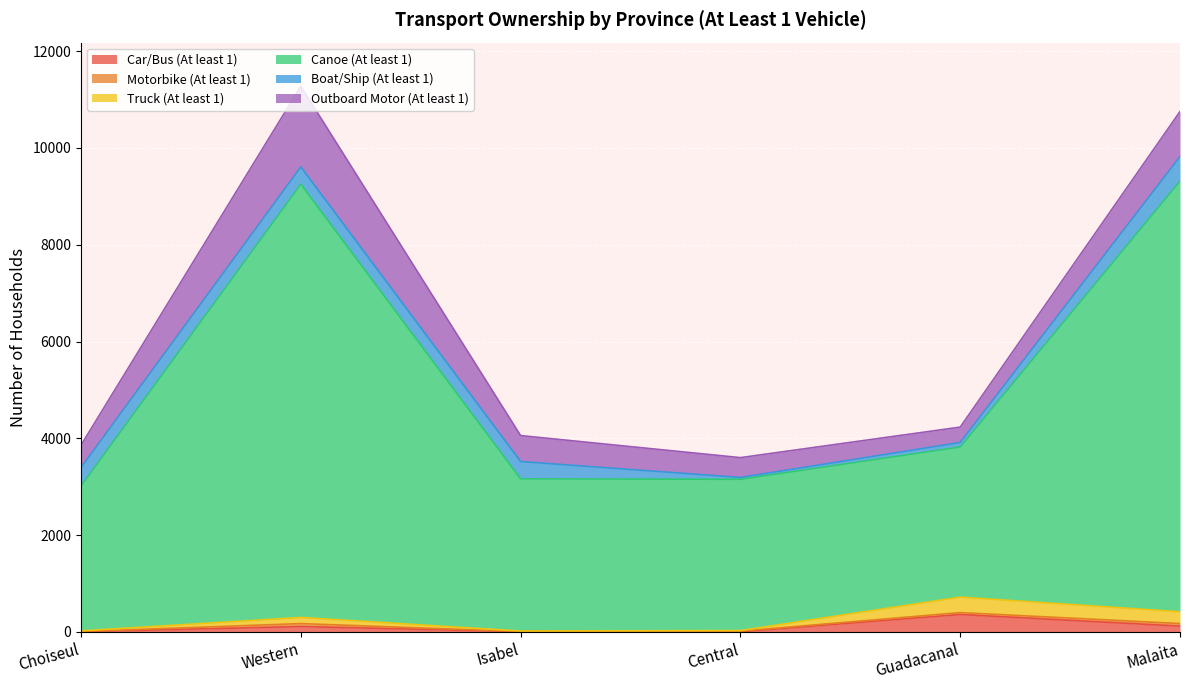

Does the chart display data point markers on the line(s)?

No